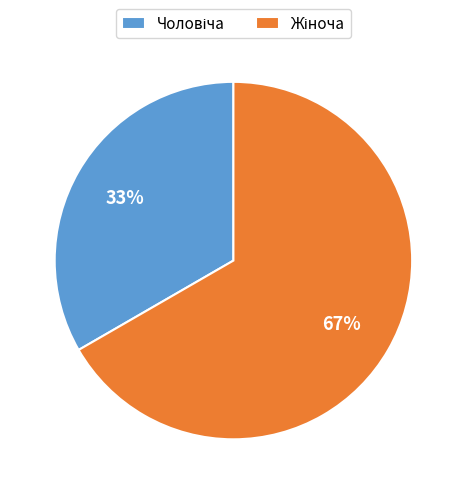

Does any single category account for the majority?

Yes